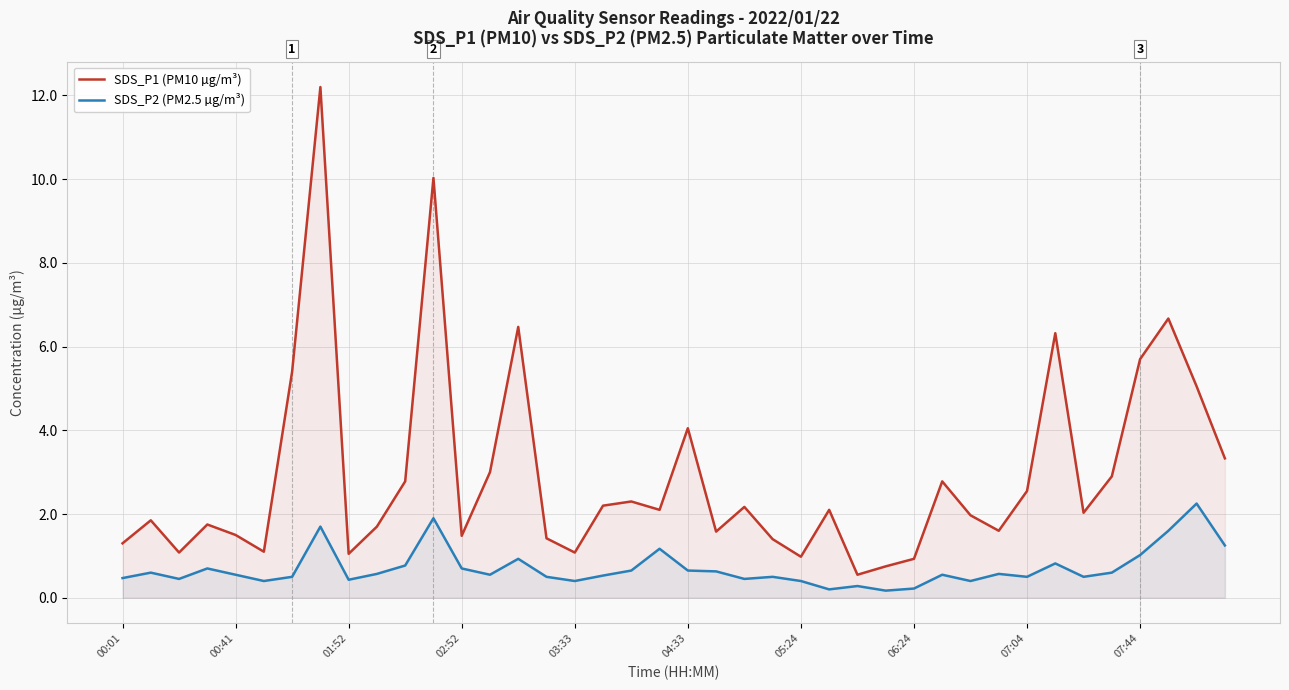

Which series has the largest range (max minus min)?

SDS_P1 (PM10 µg/m³)